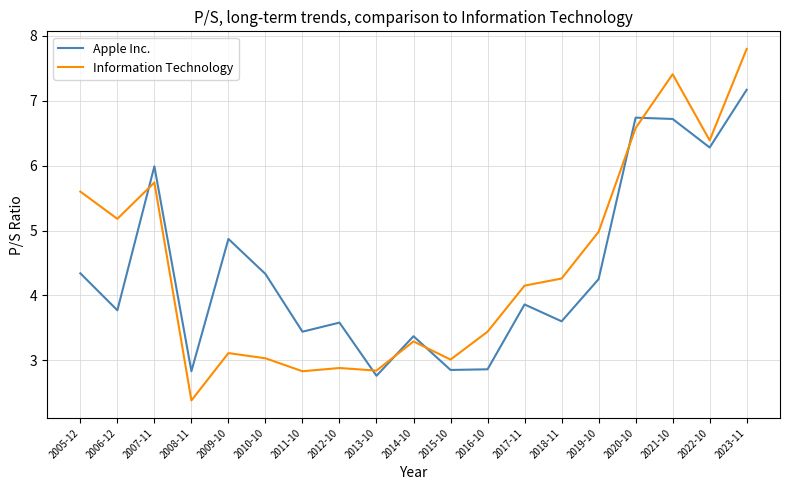

At which label does Information Technology reach its minimum?

2008-11